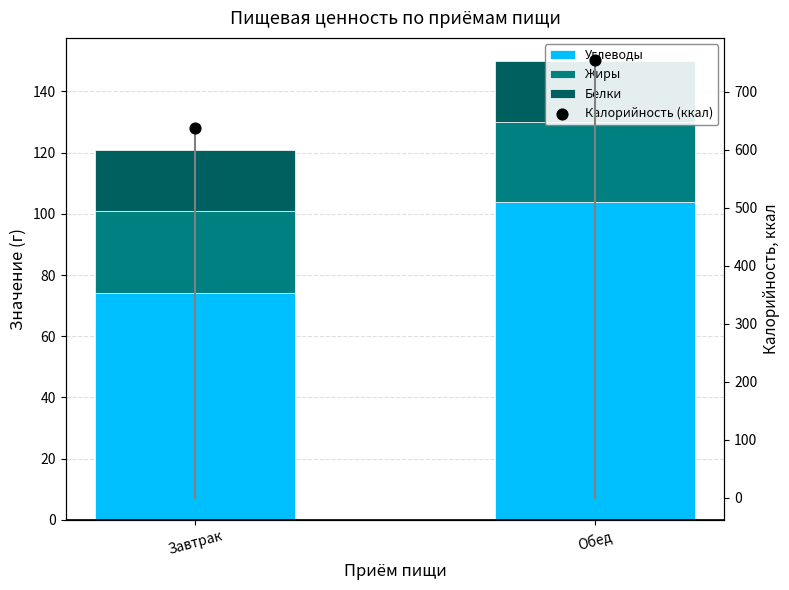

At which category is the sum across all series the highest?

Обед